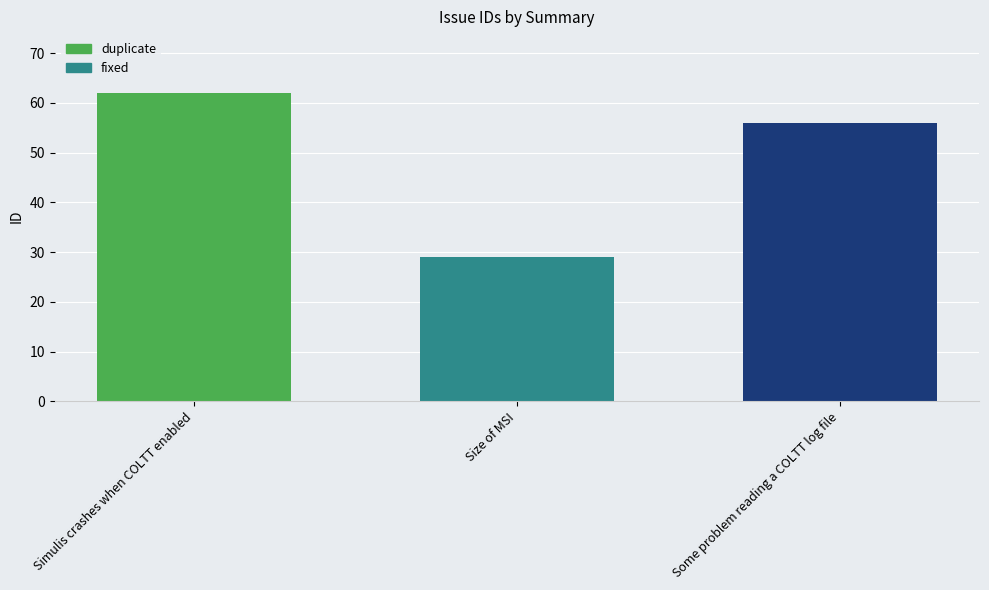

What is the greatest value displayed?

62